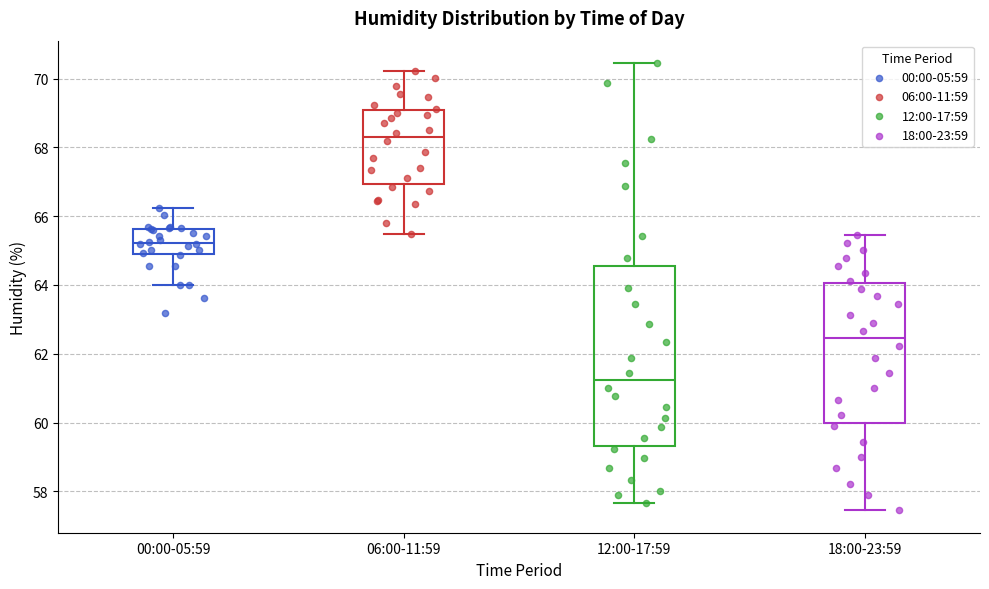

Reading left to right, read every box against the y-axis: the position of its median line, the range the box covers, and the ends of its whiskers. The values are not printed on the chart, so give them approximately, as read against the axis.

00:00-05:59: median 65.2, box 64.8 to 65.6, whiskers 64.0 to 66.2
06:00-11:59: median 68.2, box 67.0 to 69.0, whiskers 65.4 to 70.2
12:00-17:59: median 61.2, box 59.4 to 64.6, whiskers 57.6 to 70.4
18:00-23:59: median 62.4, box 60.0 to 64.0, whiskers 57.4 to 65.4